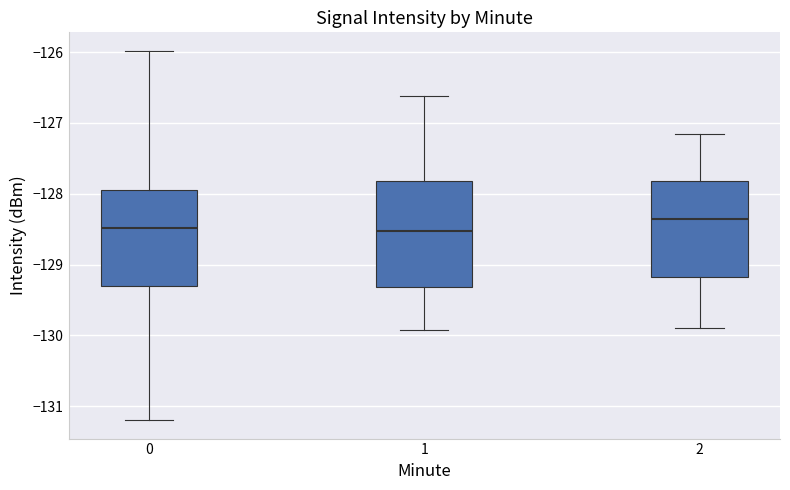

Comparing the boxes themselves (not the whiskers), which one is the tallest?

1